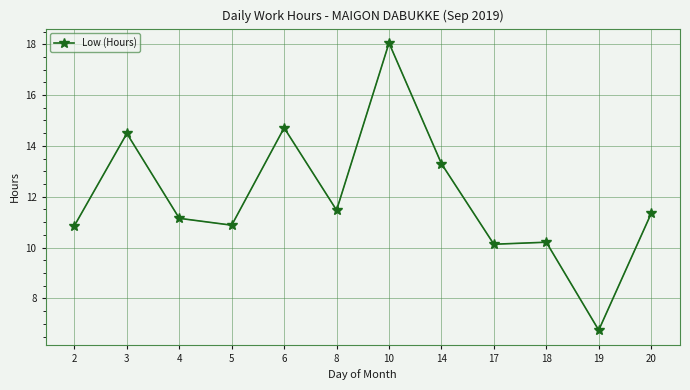

Is it true that the value at 19 is 6.8?

True